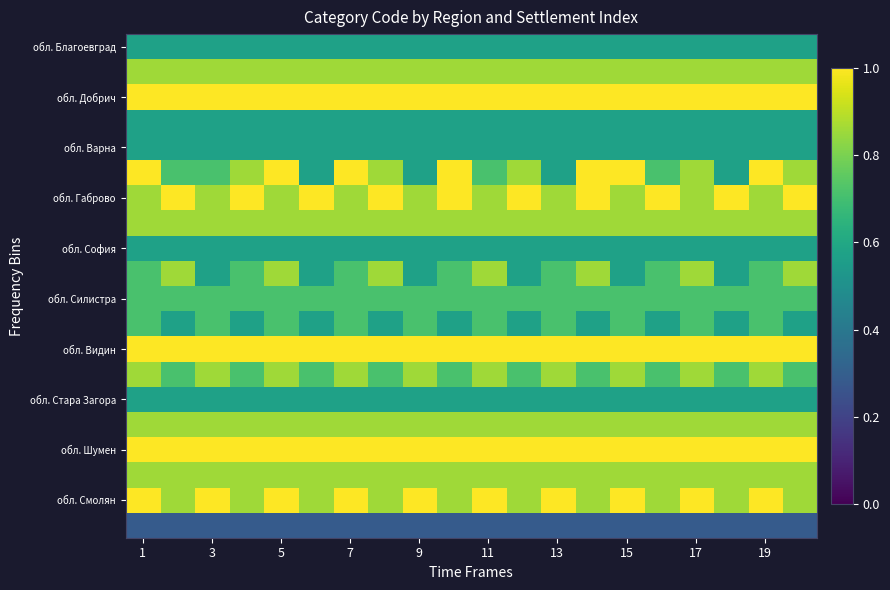

What is the minimum value shown in the chart?

0.3